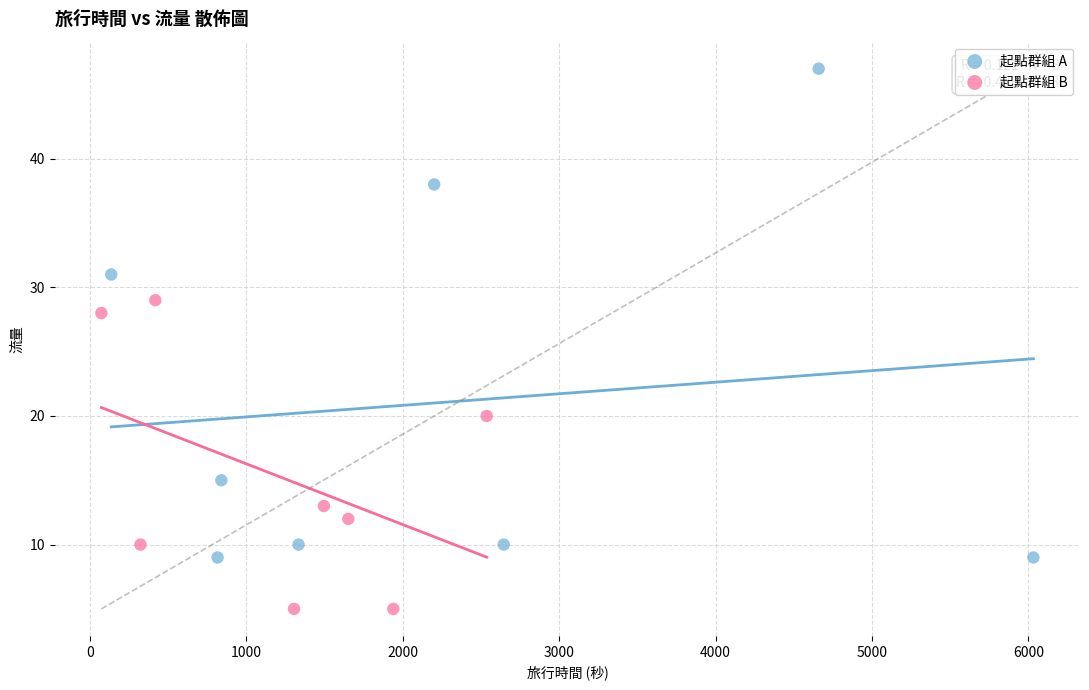

Which series has the widest spread of Y values?

起點群組 A